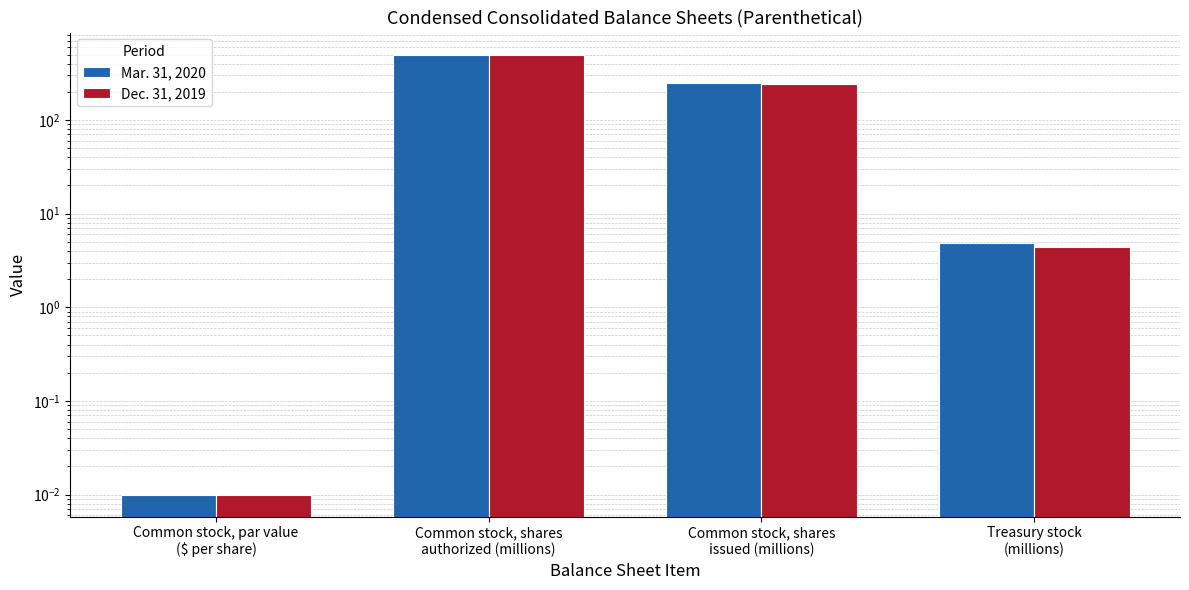

Reading left to right, extract all data points from this chart.

Mar. 31, 2020: Common stock, par value
($ per share)=0.0	Common stock, shares
authorized (millions)=500.0	Common stock, shares
issued (millions)=247.0	Treasury stock
(millions)=4.8
Dec. 31, 2019: Common stock, par value
($ per share)=0.0	Common stock, shares
authorized (millions)=500.0	Common stock, shares
issued (millions)=242.1	Treasury stock
(millions)=4.4